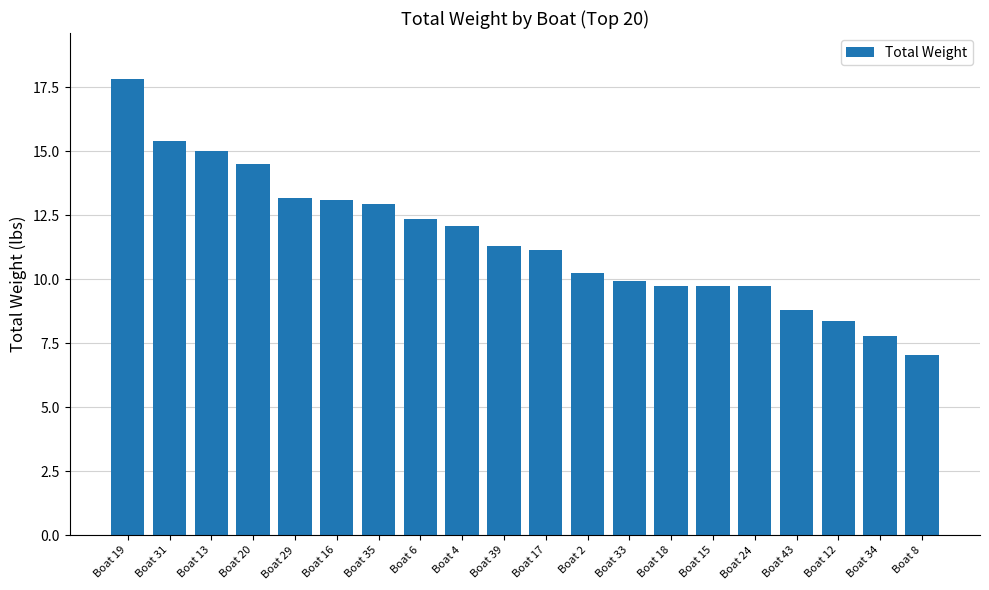

How many values are below 11?

9